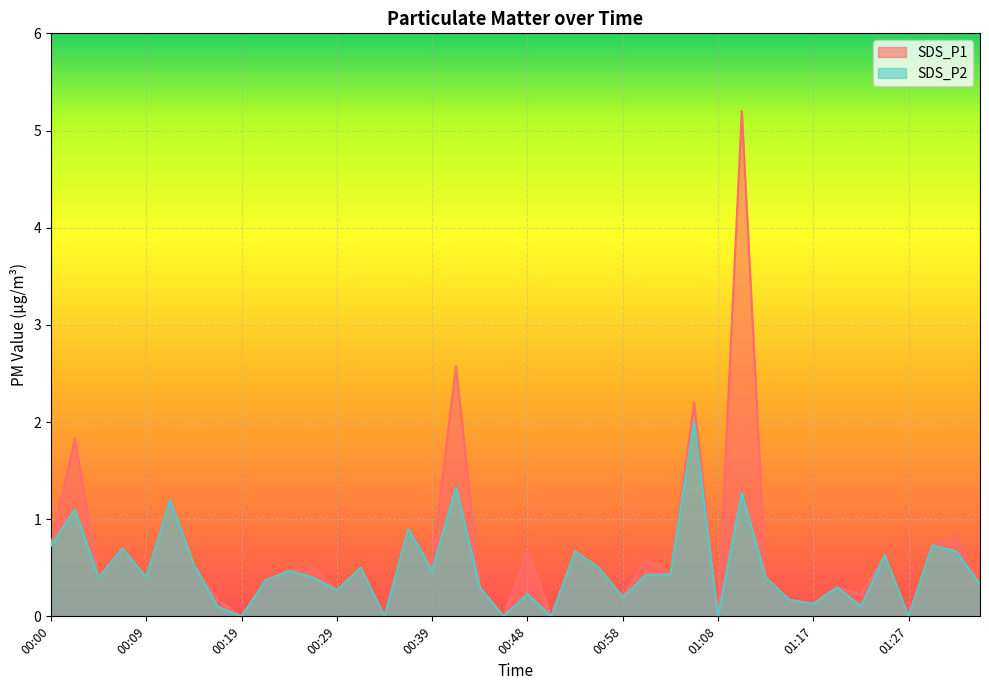

How many interior local peaks does the SDS_P2 series have?

14